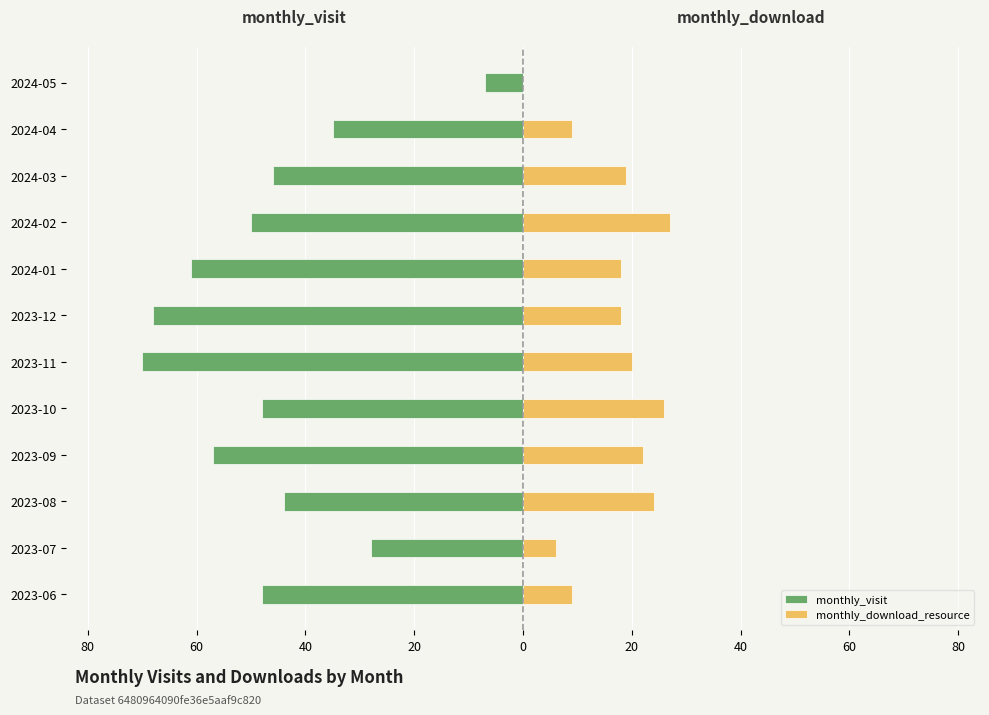

Rank the series at 2024-01 from lowest to highest value.

monthly_visit, monthly_download_resource